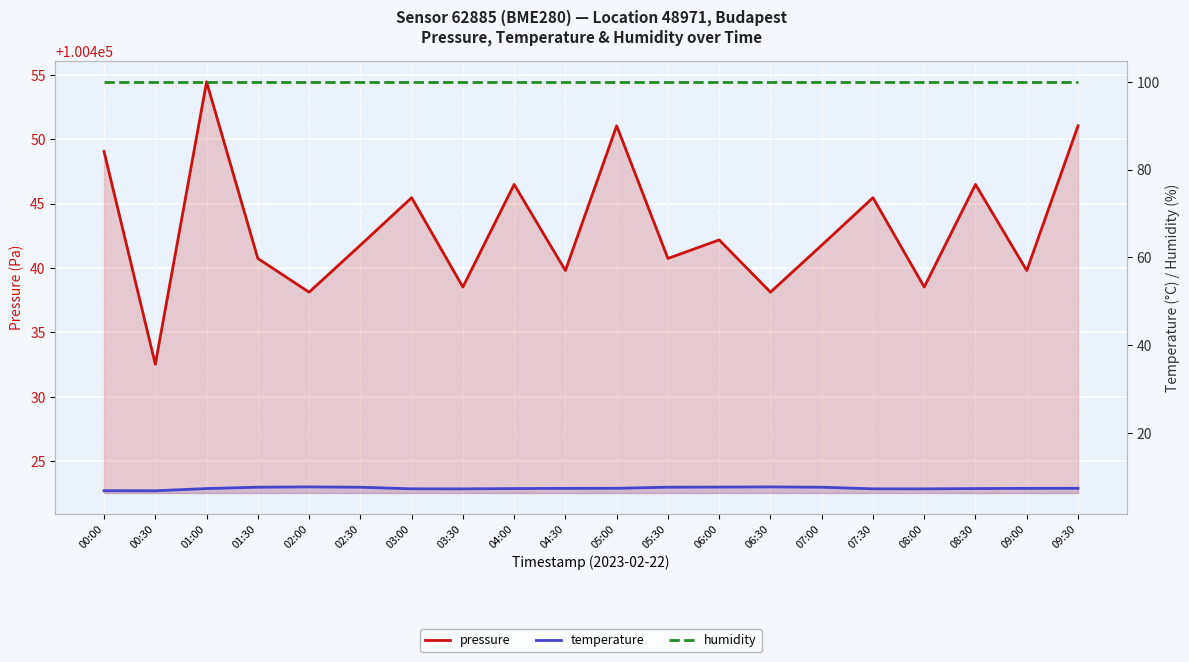

At which label is humidity closest to 100?

00:00